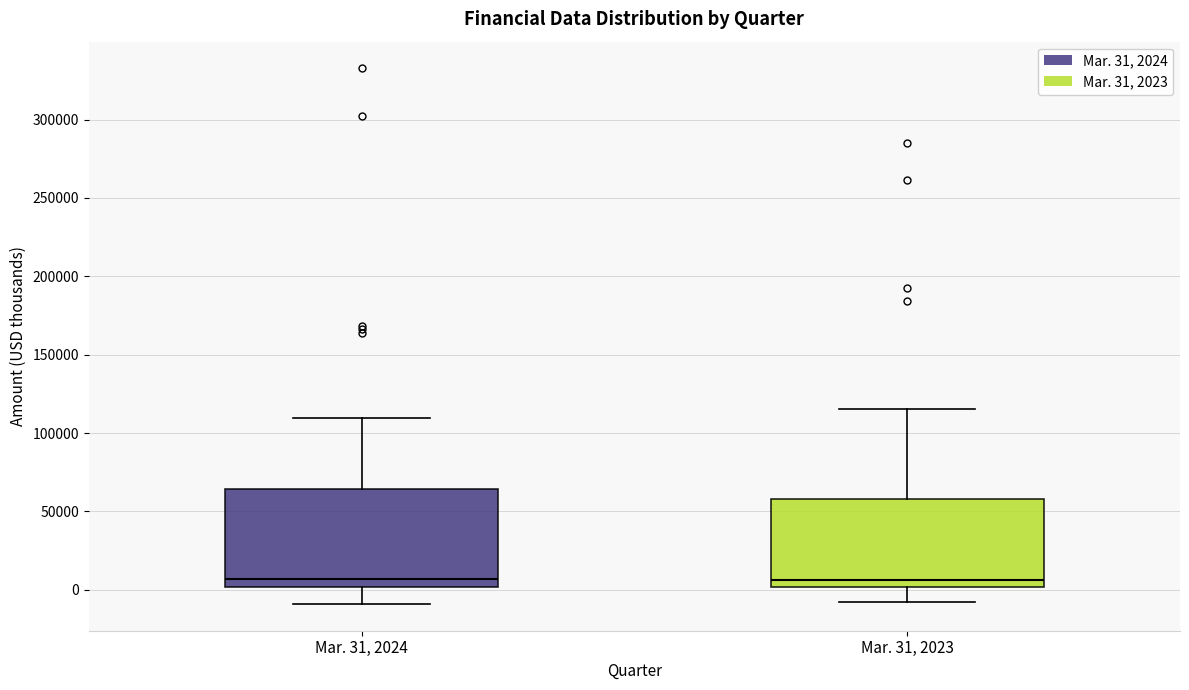

Where is the lower edge of the box for Mar. 31, 2024 on the y-axis? The values are not printed on the chart, so give them approximately, as read against the axis.

0